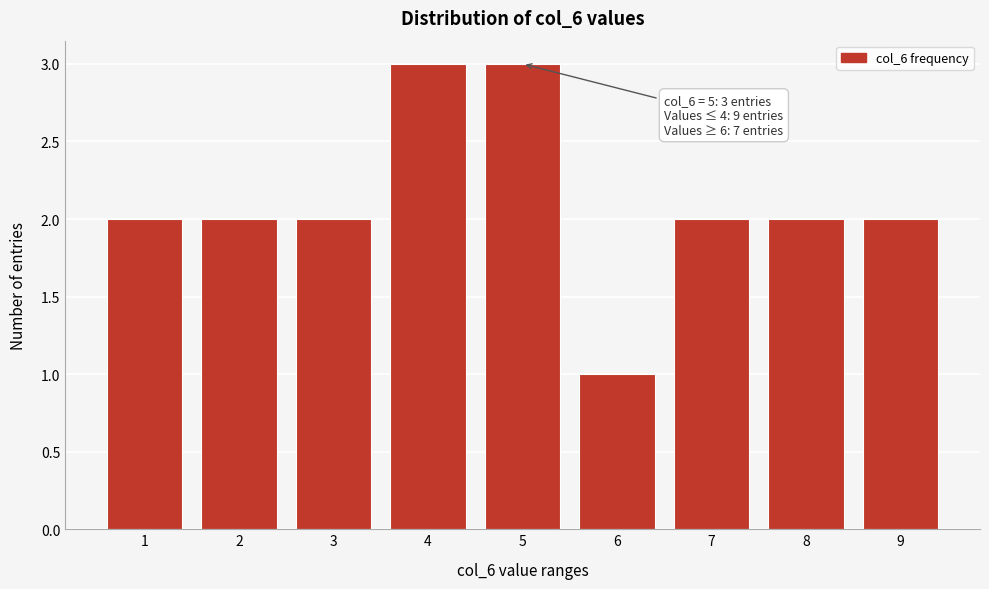

Reading left to right, what are all the values shown in this chart?

1=2	2=2	3=2	4=3	5=3	6=1	7=2	8=2	9=2